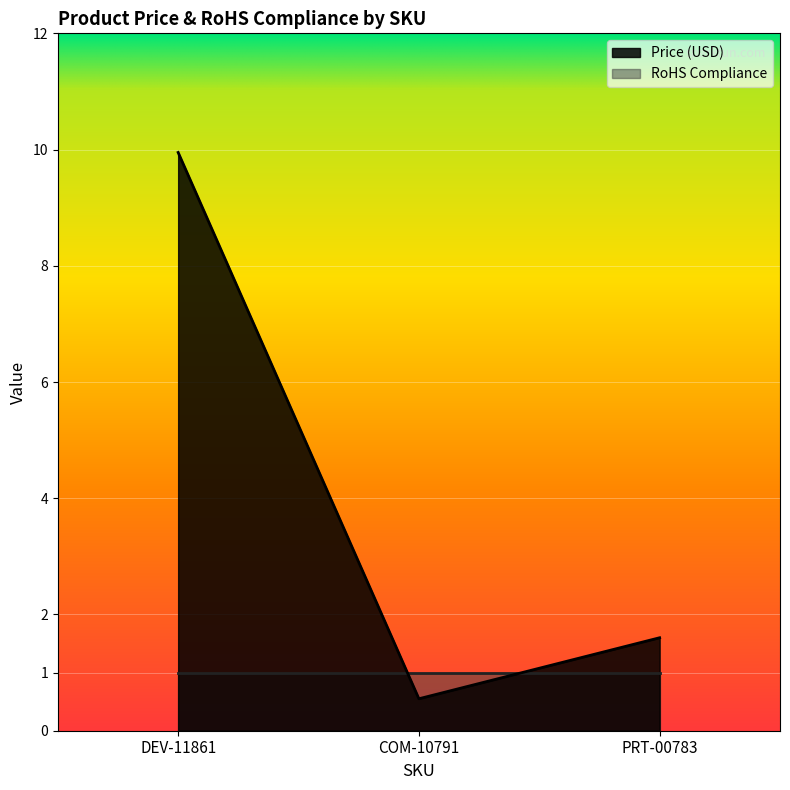

Where is the data nearest to the value 5?

PRT-00783